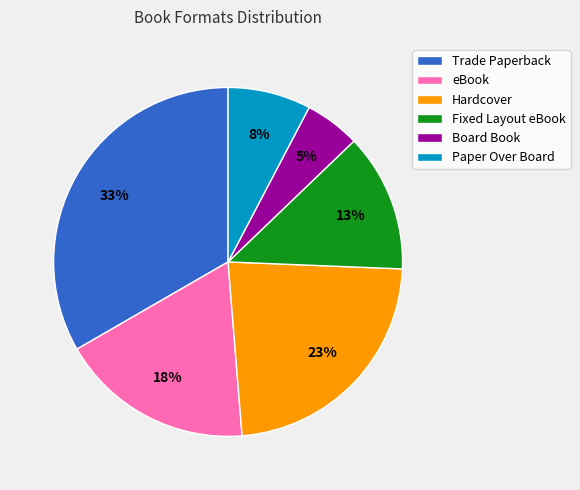

Do Hardcover and Trade Paperback together represent more than half of the pie?

Yes